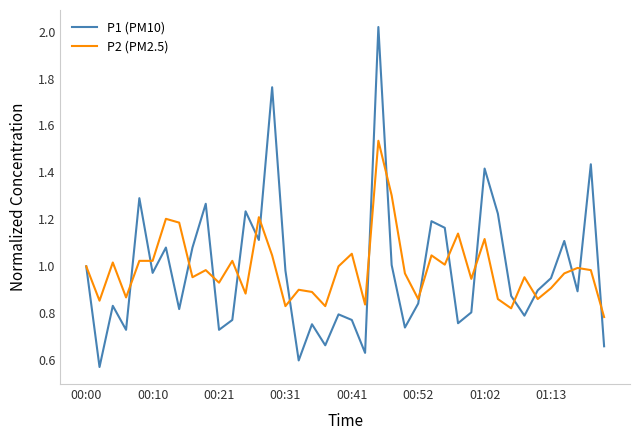

List the series in order of their peak value, lowest first.

P2 (PM2.5), P1 (PM10)